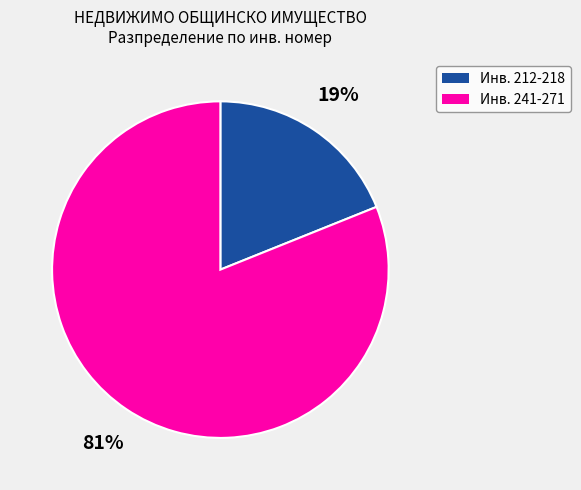

Count the number of slices in the pie.

2